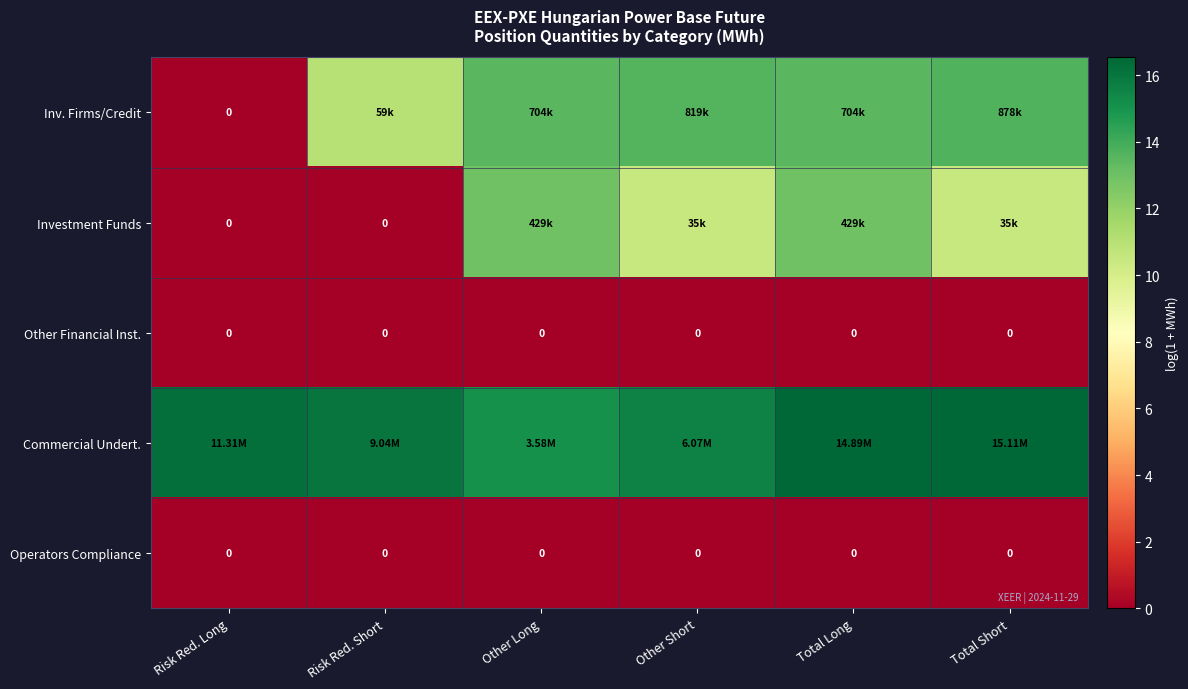

At which label does Other Financial Inst. reach its minimum?

Risk Red. Long